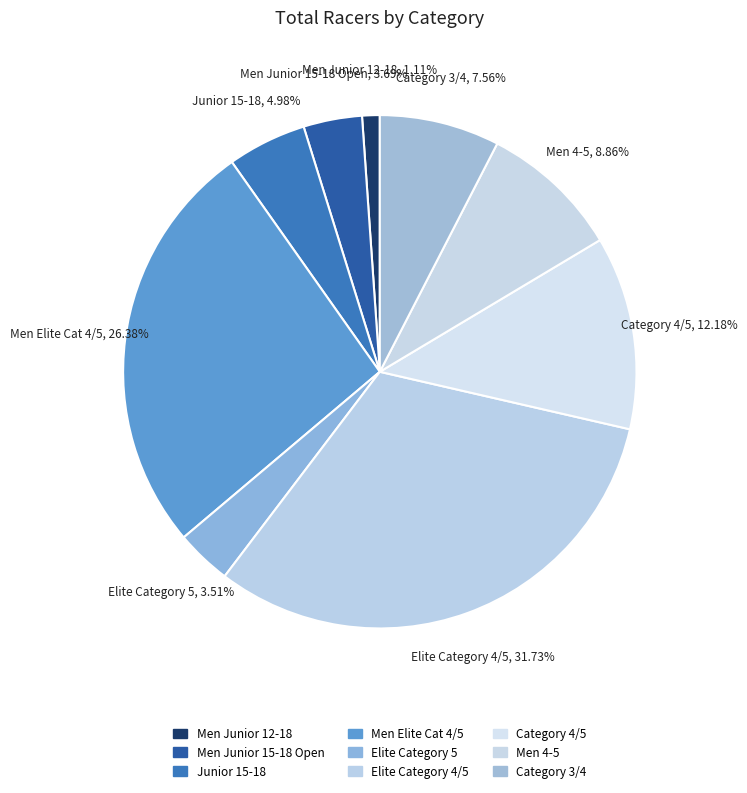

Is it true that Men Junior 12-18 is 1% of the pie?

True